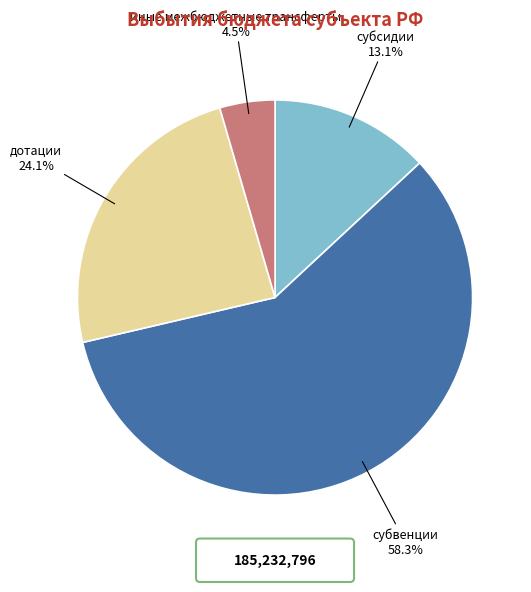

Does any single category account for the majority?

Yes